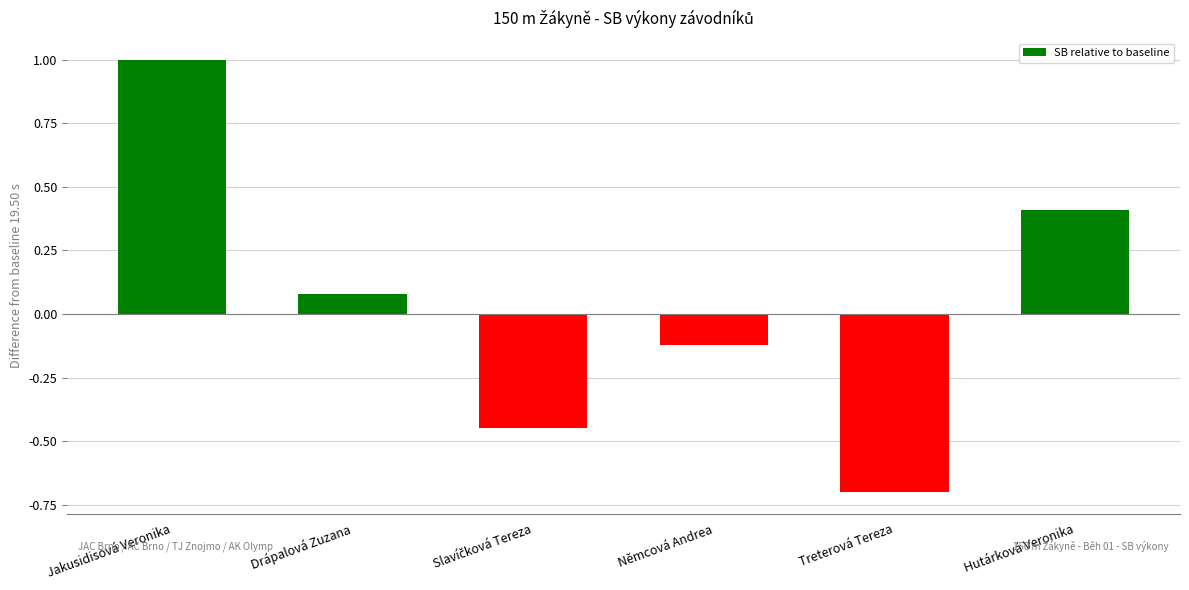

What is the sum of all values?

0.2